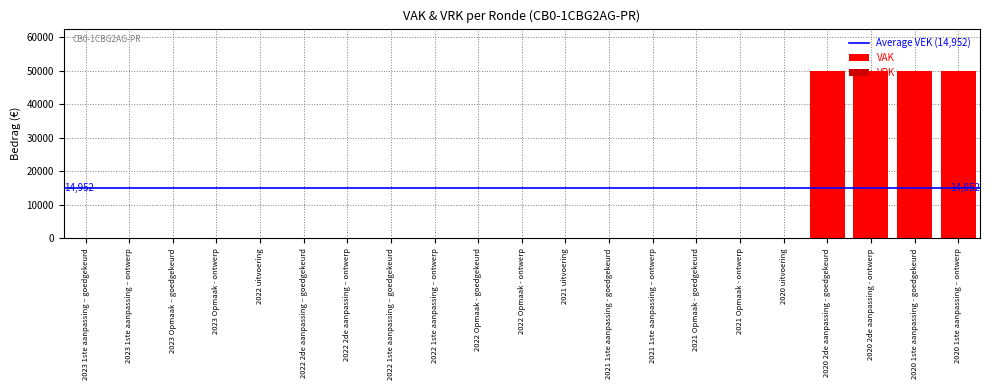

What is the sum of all values?

200000